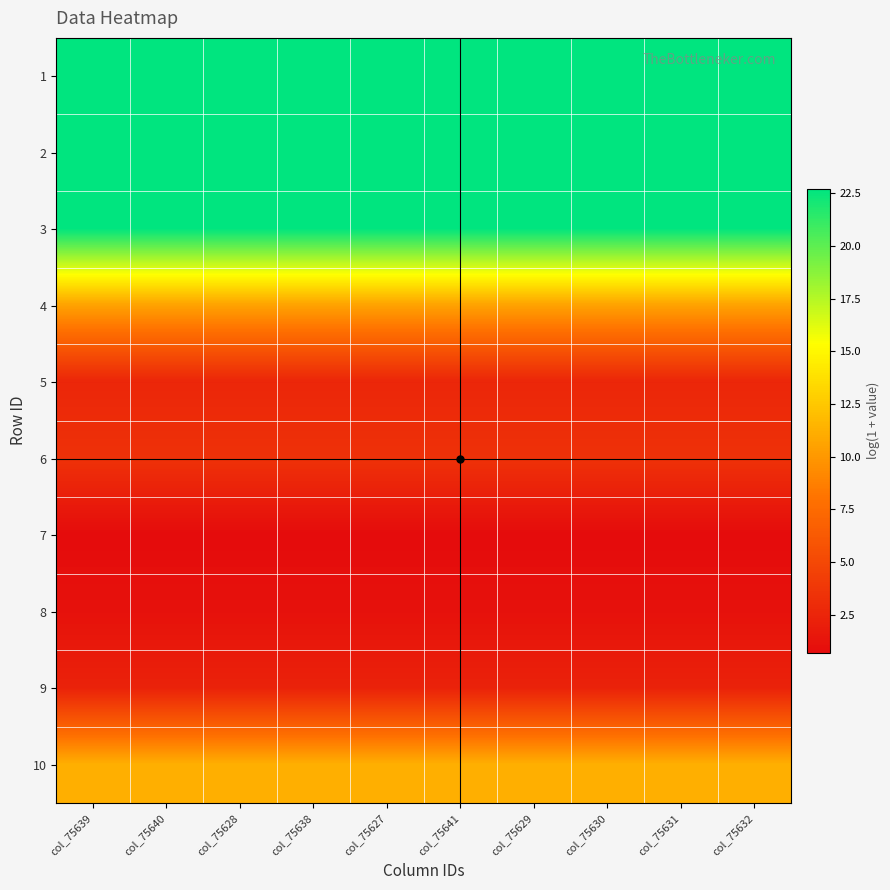

At how many categories does at least one series exceed 13?

10